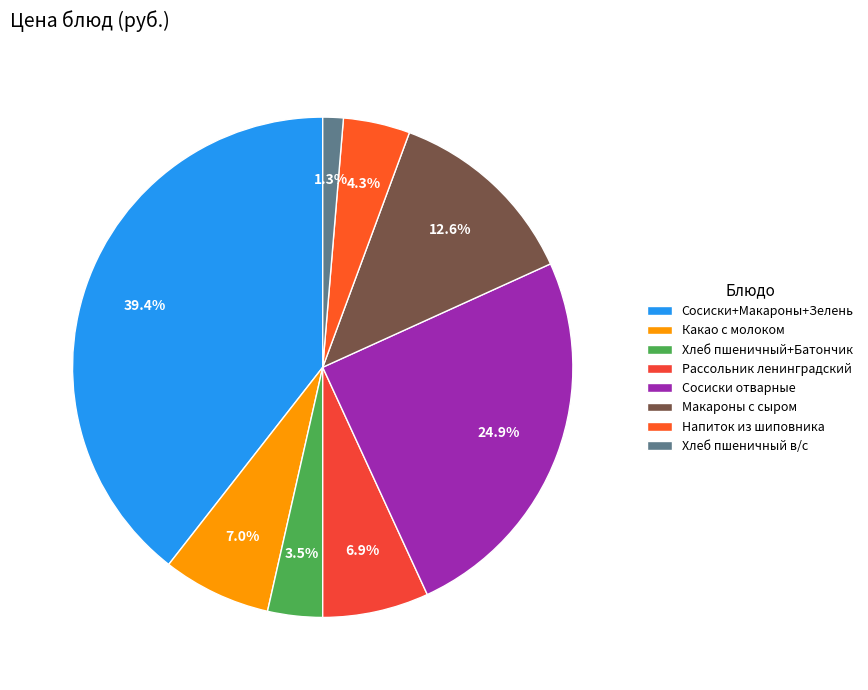

What portion of the pie excludes Напиток из шиповника?

95.7%